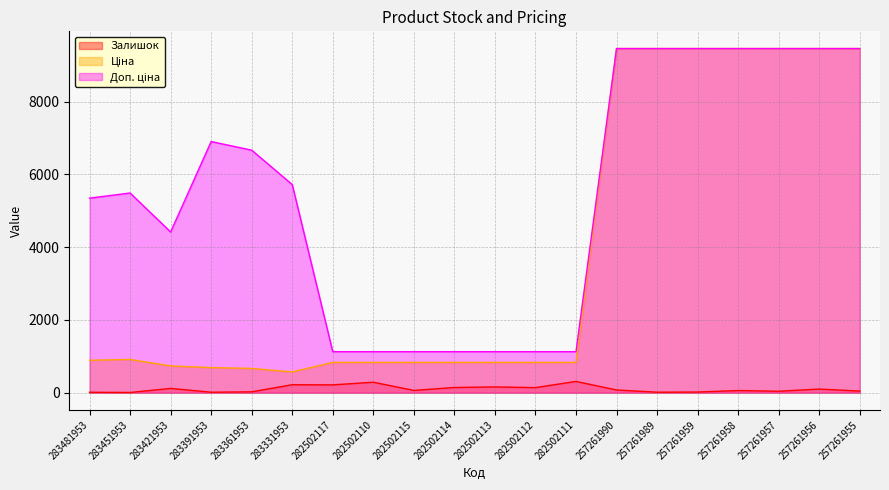

At 283391953, list the series in order from largest to smallest.

Доп. ціна, Ціна, Залишок